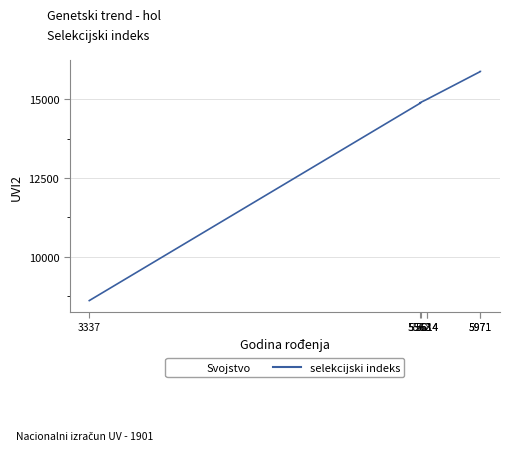

Where does the data first go above 15003?

5614